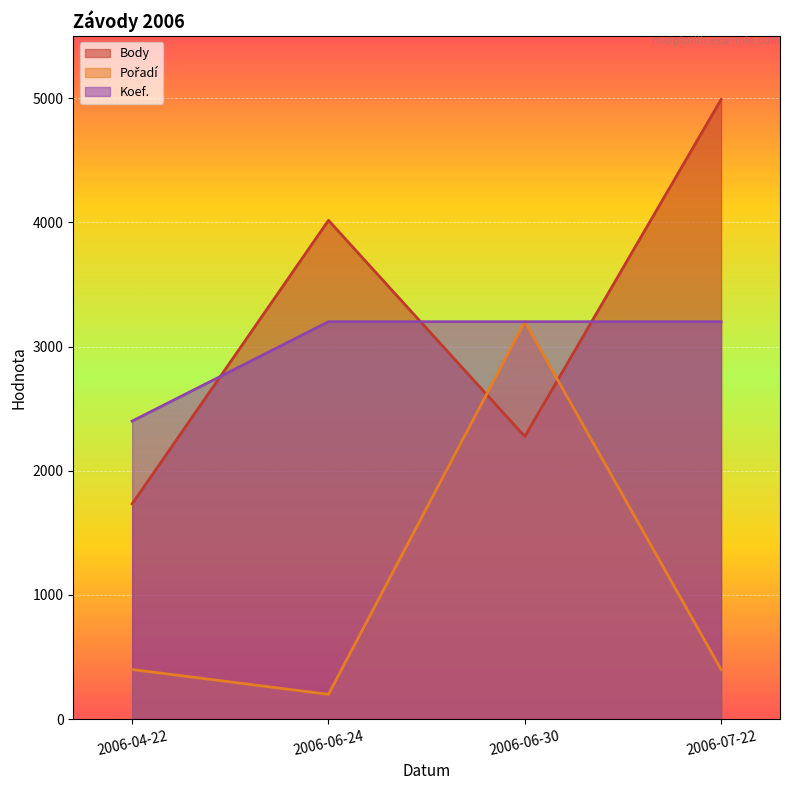

How many data points in Pořadí are above 400?

1